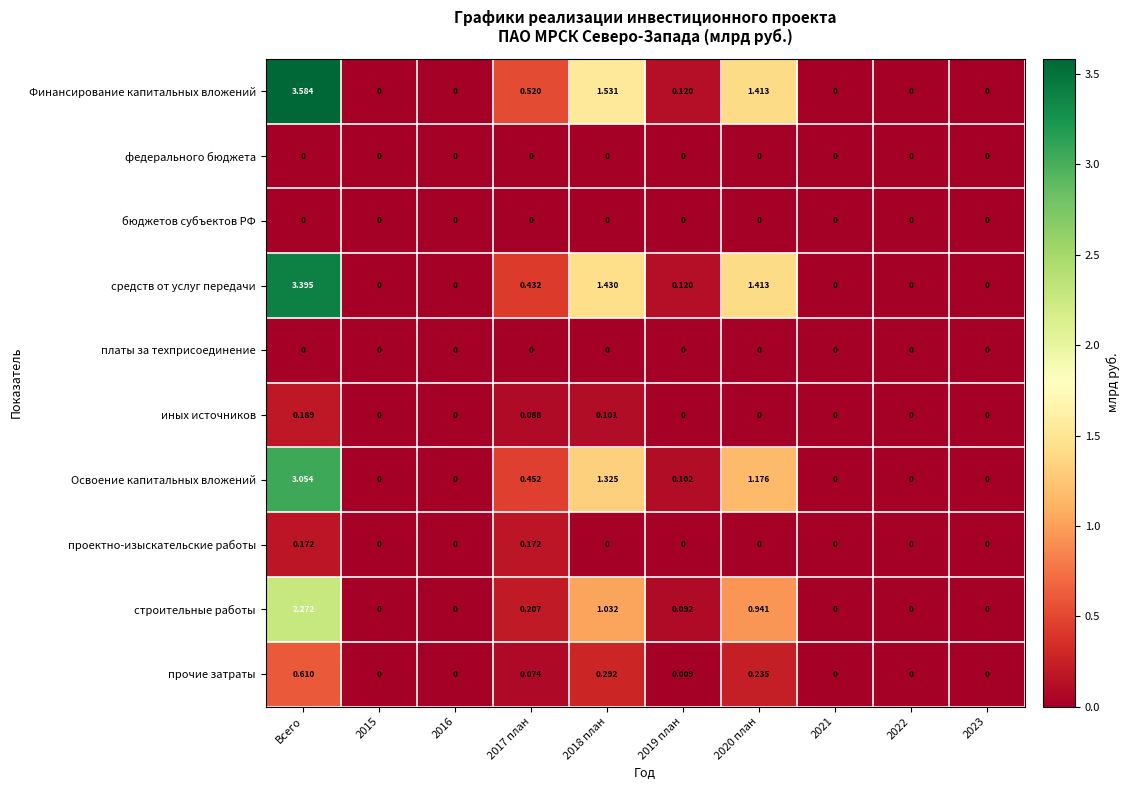

Which series has the largest range (max minus min)?

Финансирование капитальных вложений